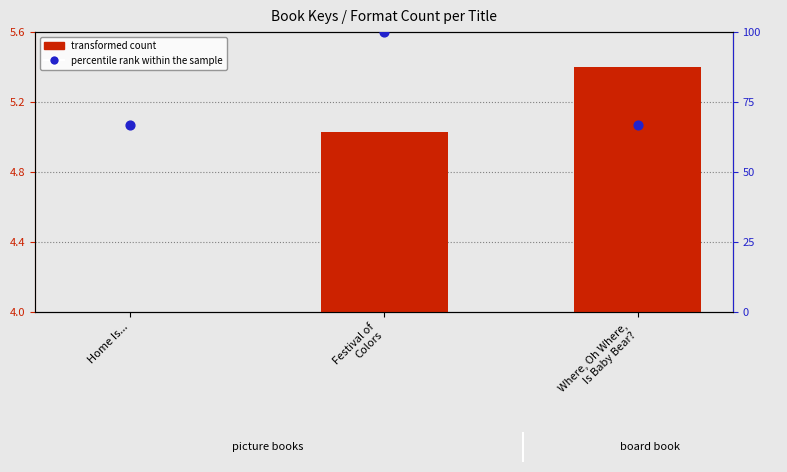

At how many categories does at least one series exceed 40?

3